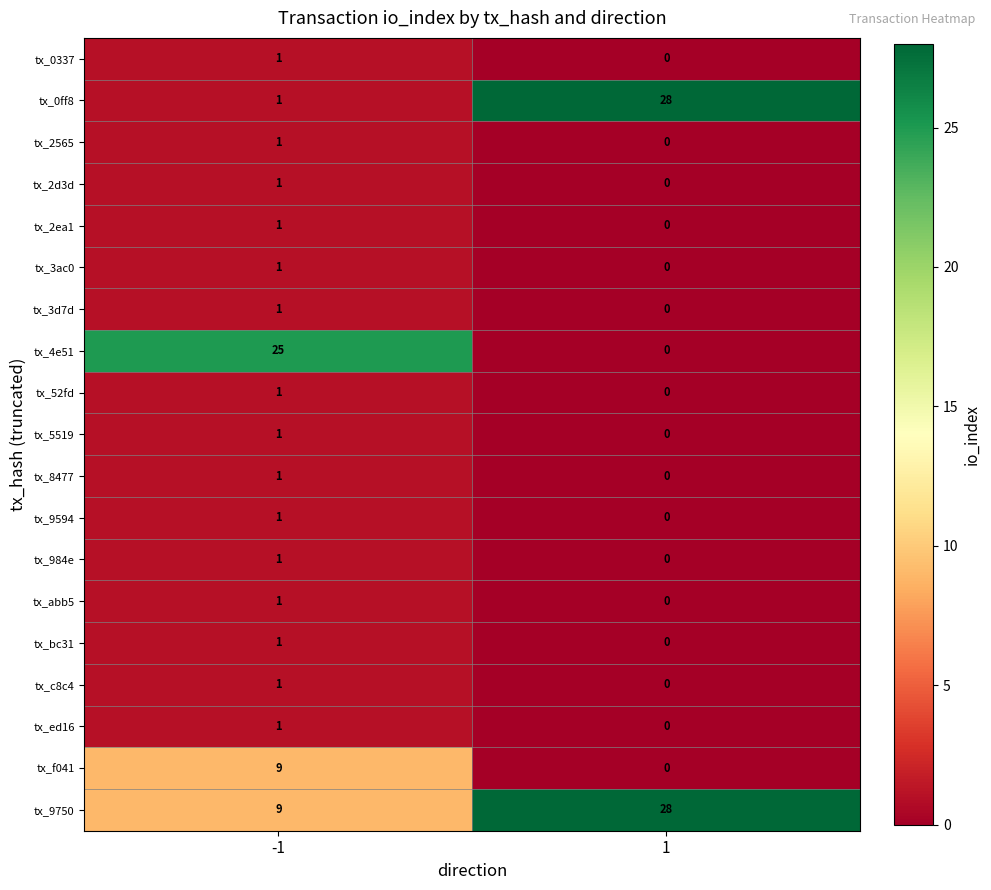

Rank the categories by tx_5519 value from highest to lowest.

-1, 1